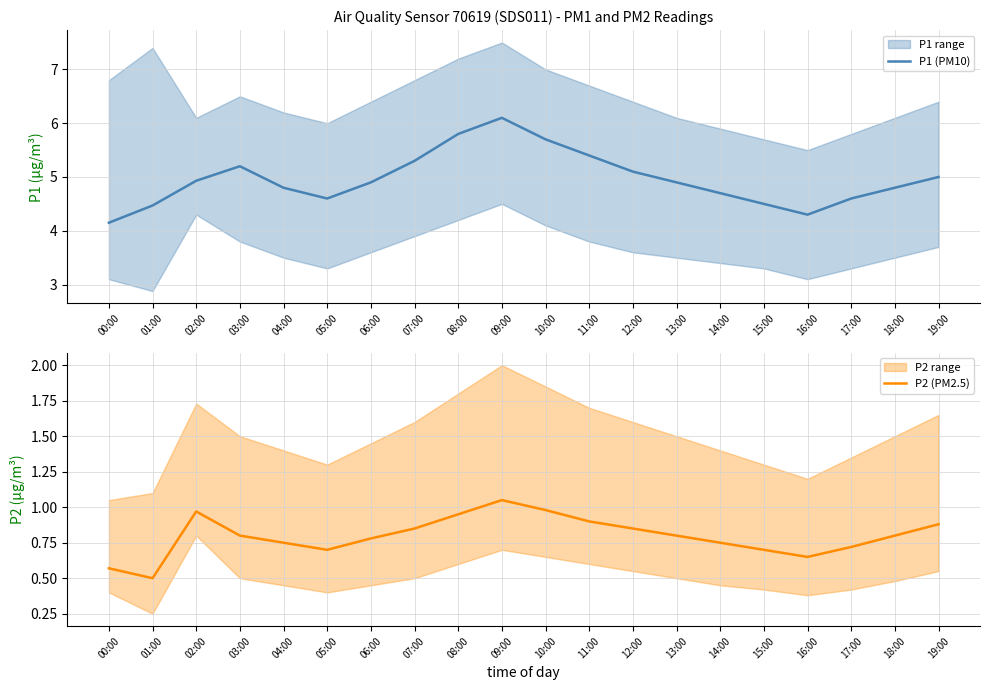

What is the total value across all series at 00:00?

4.7